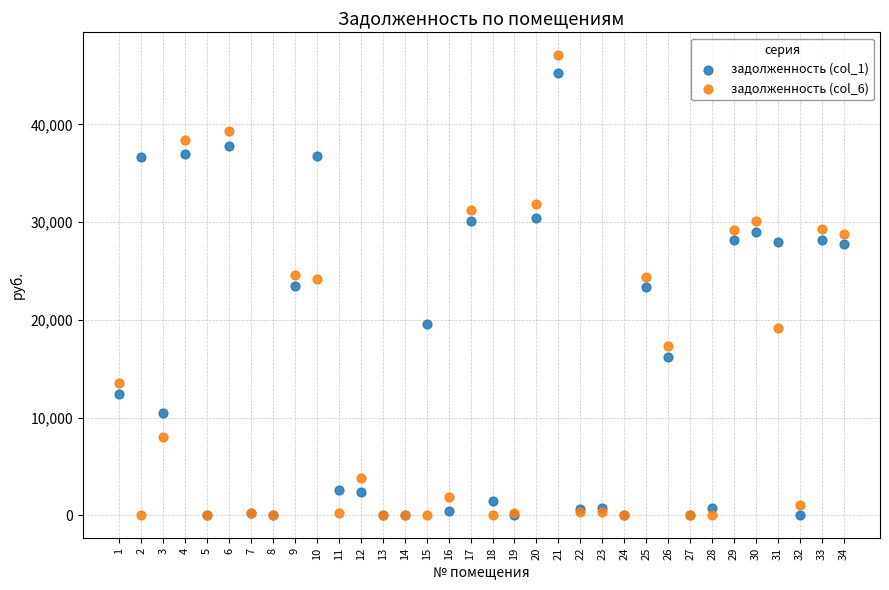

Which series reaches the maximum Y coordinate?

задолженность (col_6)